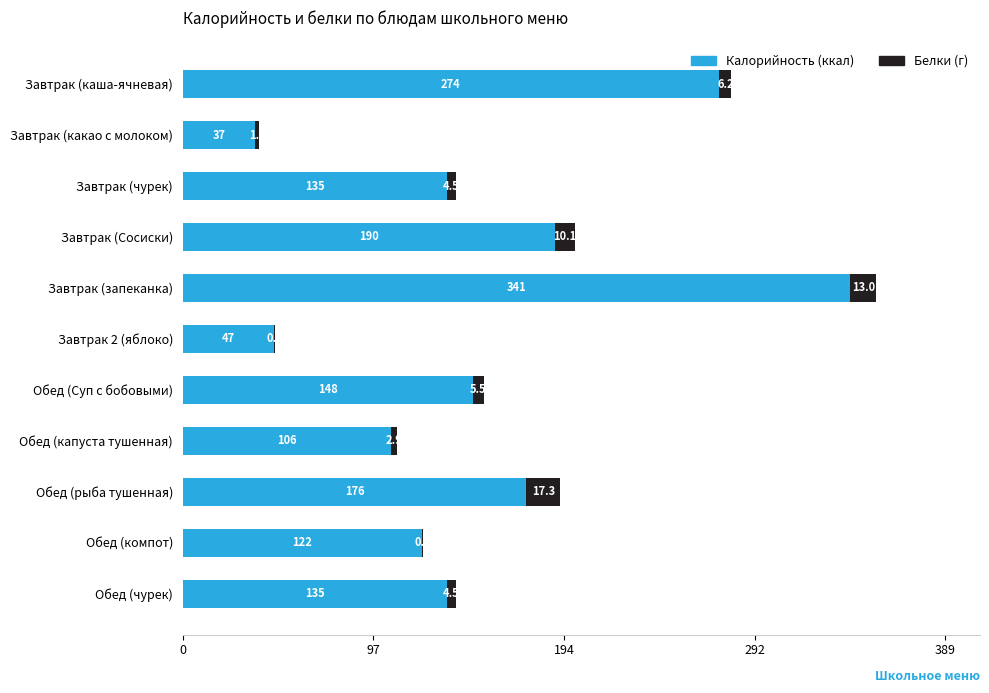

What is the total value across all series at Завтрак (запеканка)?

354.0